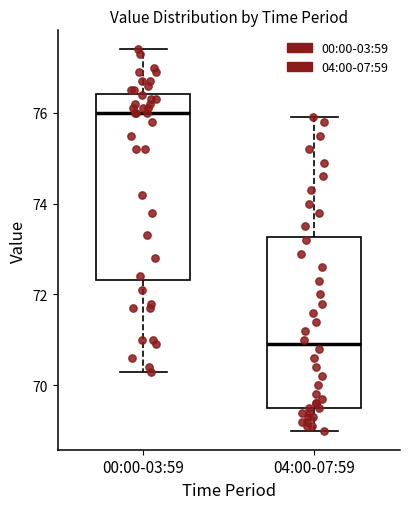

Reading left to right, transcribe this box plot: for each box, give where its median line is, the range the box spans, and where its two whiskers end, as read against the y-axis. The values are not printed on the chart, so give them approximately, as read against the axis.

00:00-03:59: median 76.0, box 72.4 to 76.4, whiskers 70.4 to 77.4
04:00-07:59: median 71.0, box 69.6 to 73.2, whiskers 69.0 to 76.0